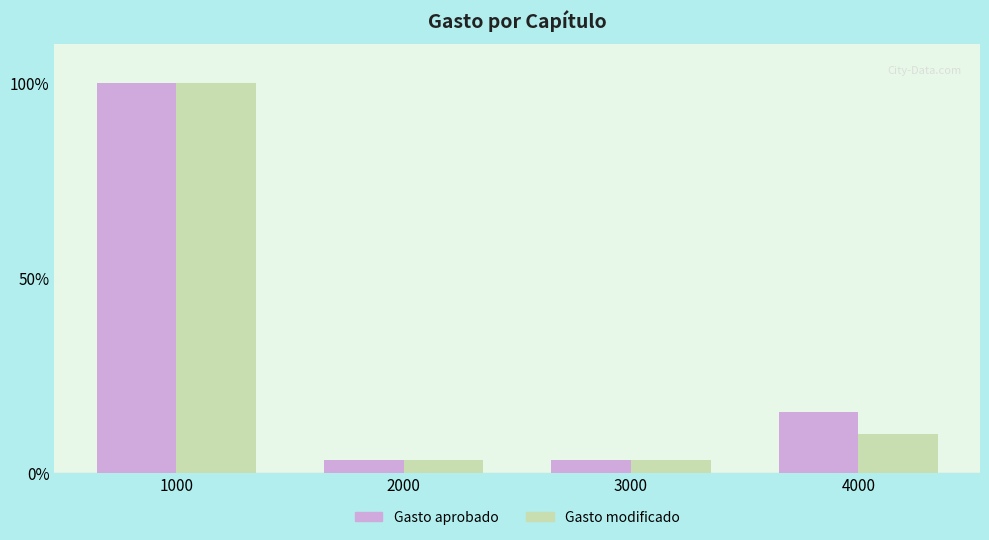

The Gasto modificado series shows 3.2 at 2000. True or false?

True